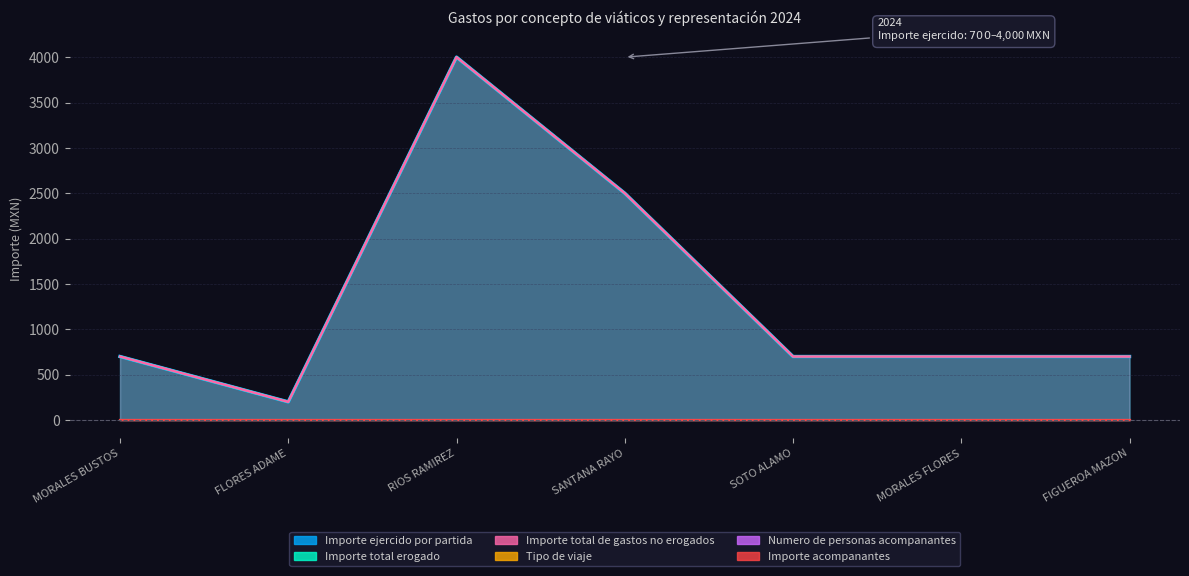

What is the difference between the Importe total de gastos no erogados values at MORALES FLORES and FLORES ADAME?

500